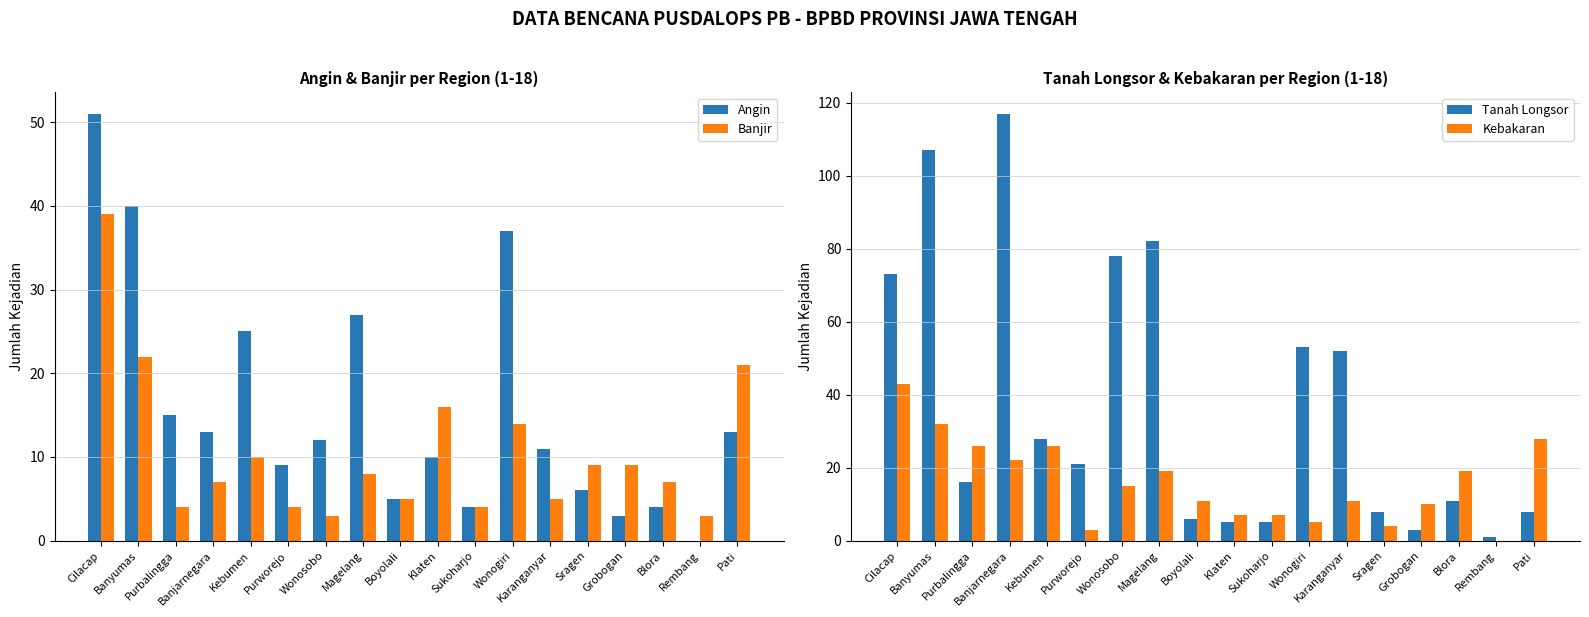

What are all the series names shown in the legend?

Angin, Banjir, Tanah Longsor, Kebakaran